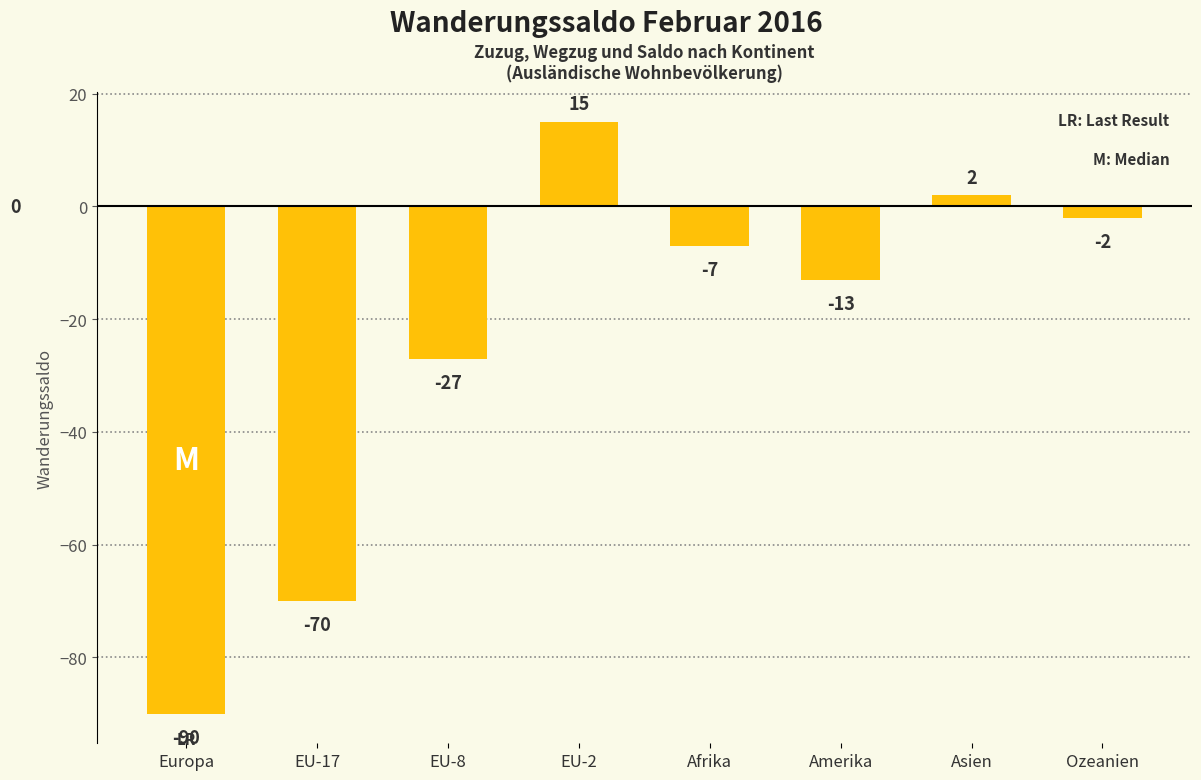

List the labels in order of value, largest first.

EU-2, Asien, Ozeanien, Afrika, Amerika, EU-8, EU-17, Europa